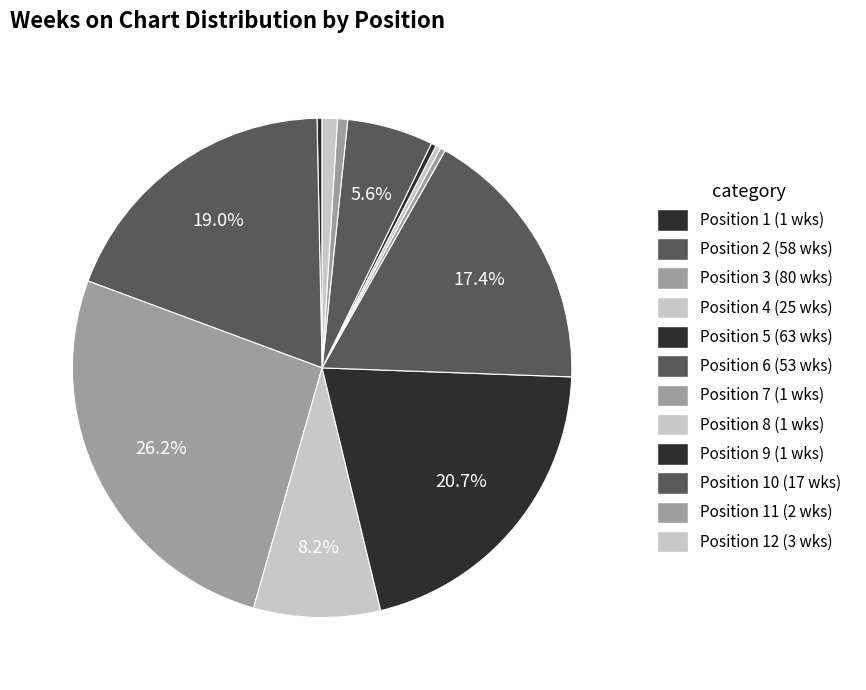

Is there a majority slice in this chart?

No